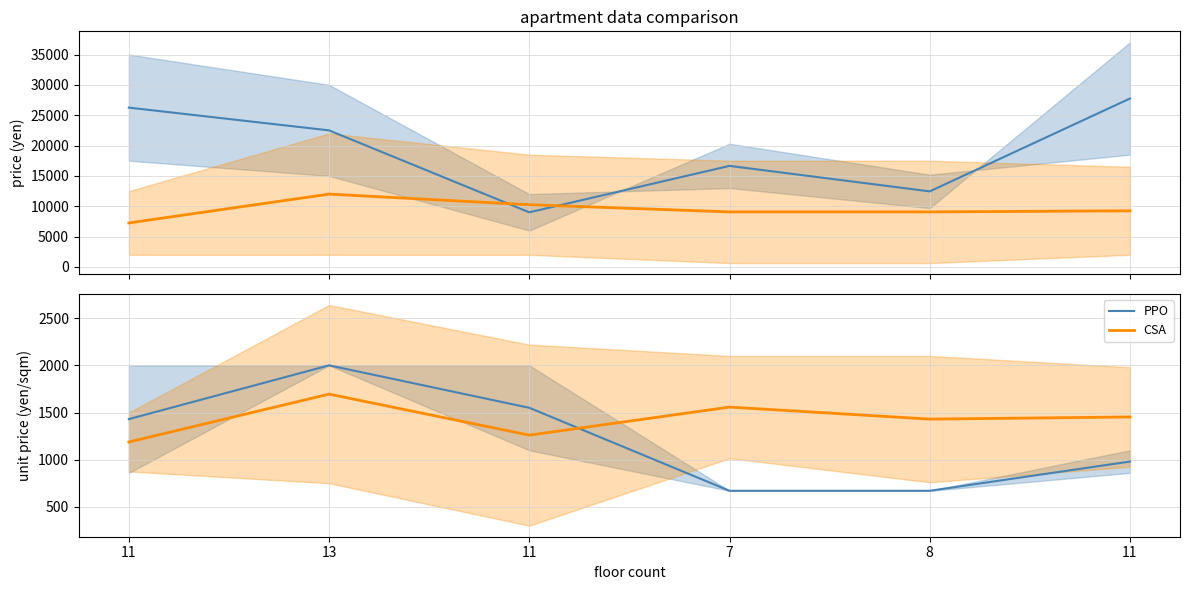

Where is the first local minimum for Price?

11